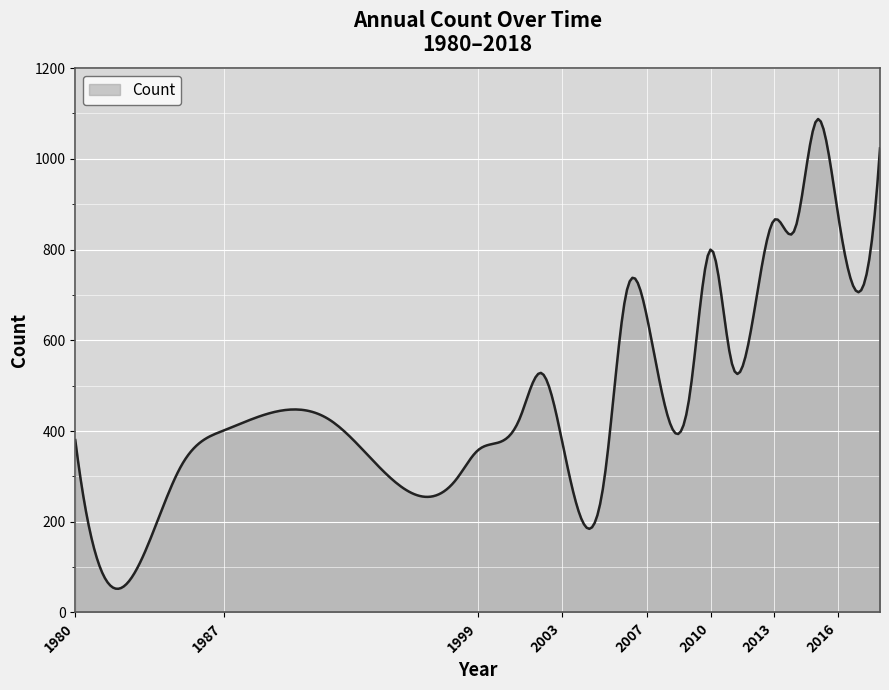

What is the maximum value shown in the chart?

1087.8